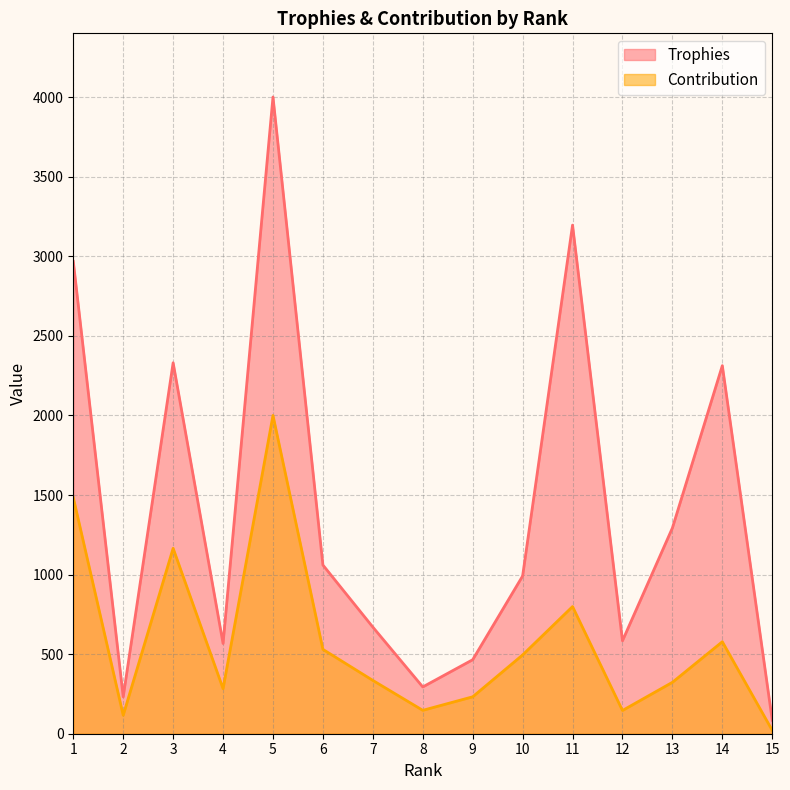

Is it true that Trophies equals 1293 at 13?

True